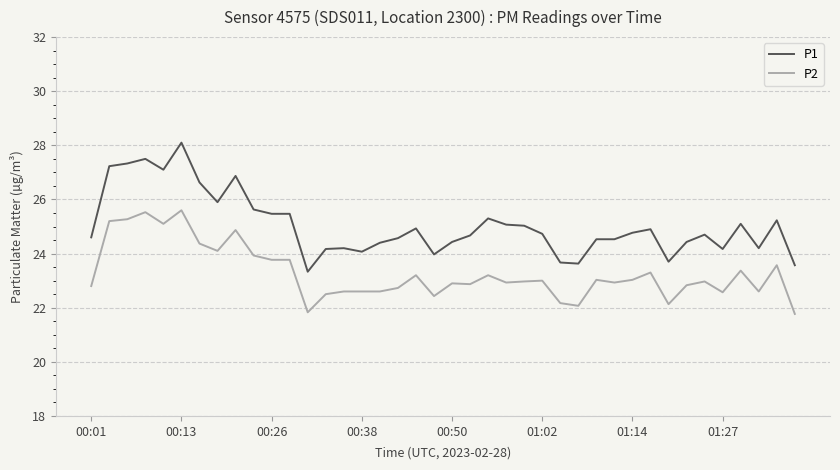

True or false: P1 and P2 intersect in this chart.

False